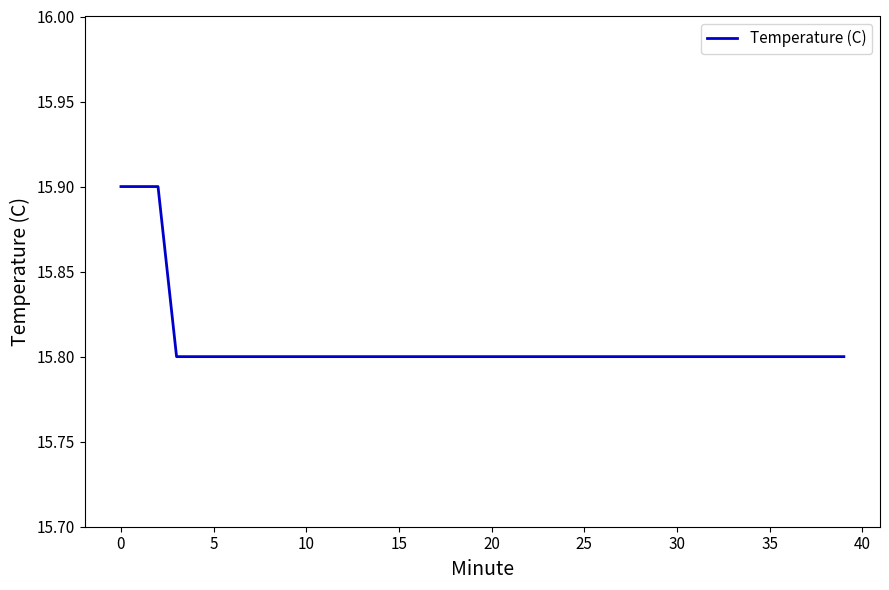

What is the smallest value displayed?

15.8